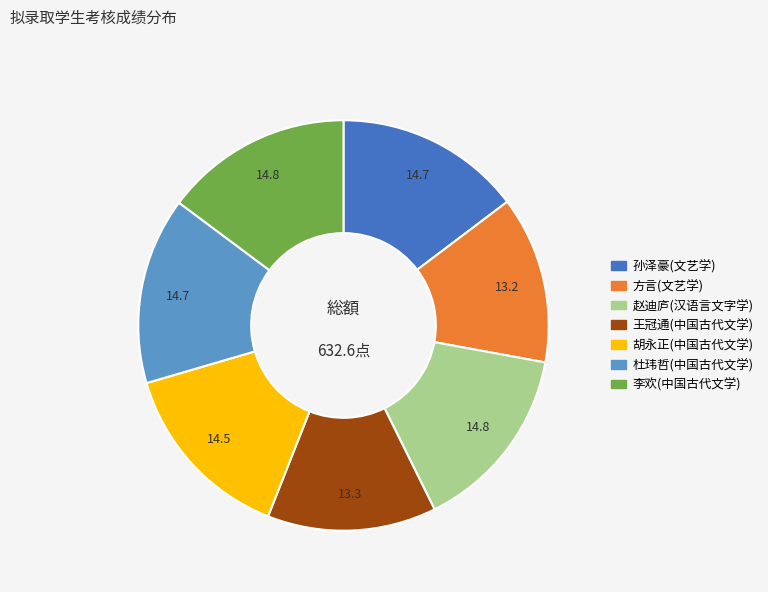

Does any single category account for the majority?

No